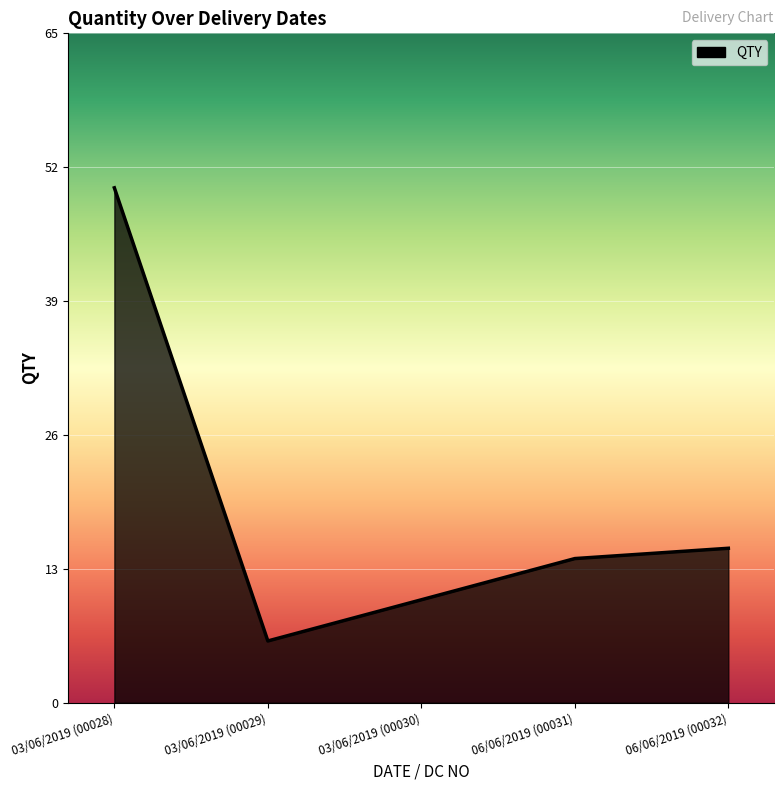

Approximately how many times larger is the value at 06/06/2019 (00031) compared to 06/06/2019 (00032)?

0.9